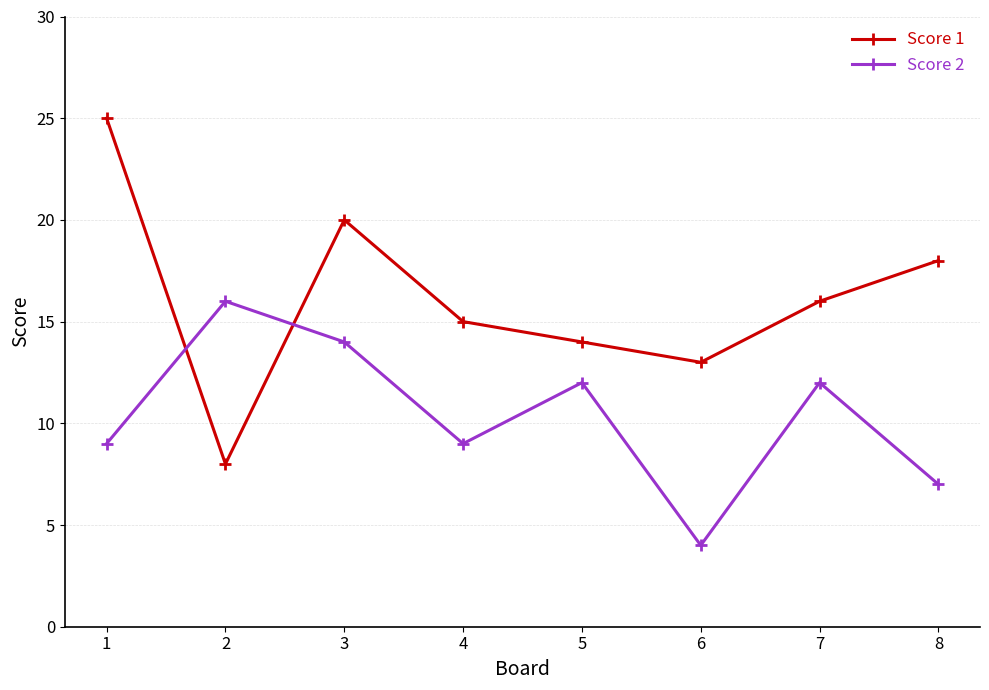

Reading right to left, list all the values displayed in this chart.

Score 1: 8=18	7=16	6=13	5=14	4=15	3=20	2=8	1=25
Score 2: 8=7	7=12	6=4	5=12	4=9	3=14	2=16	1=9